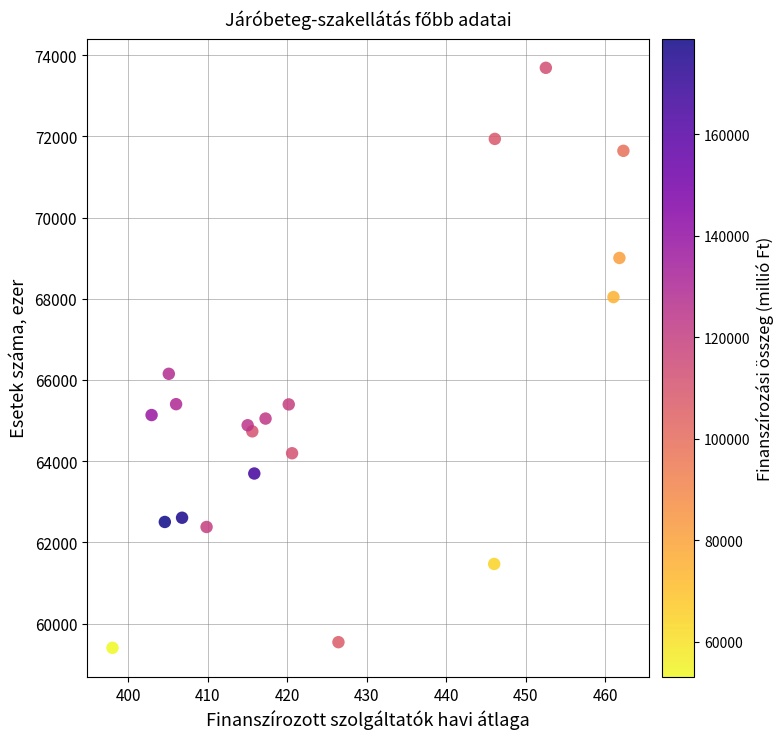

What Y value in the scatter plot is closest to 66545?

66151.4